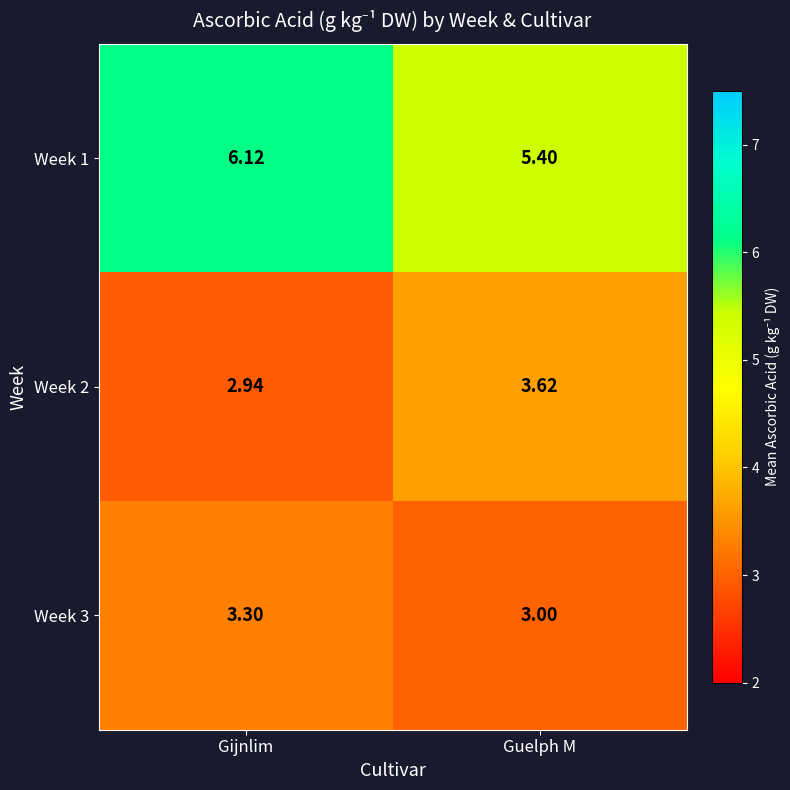

At which label does Week 1 reach its peak?

Gijnlim